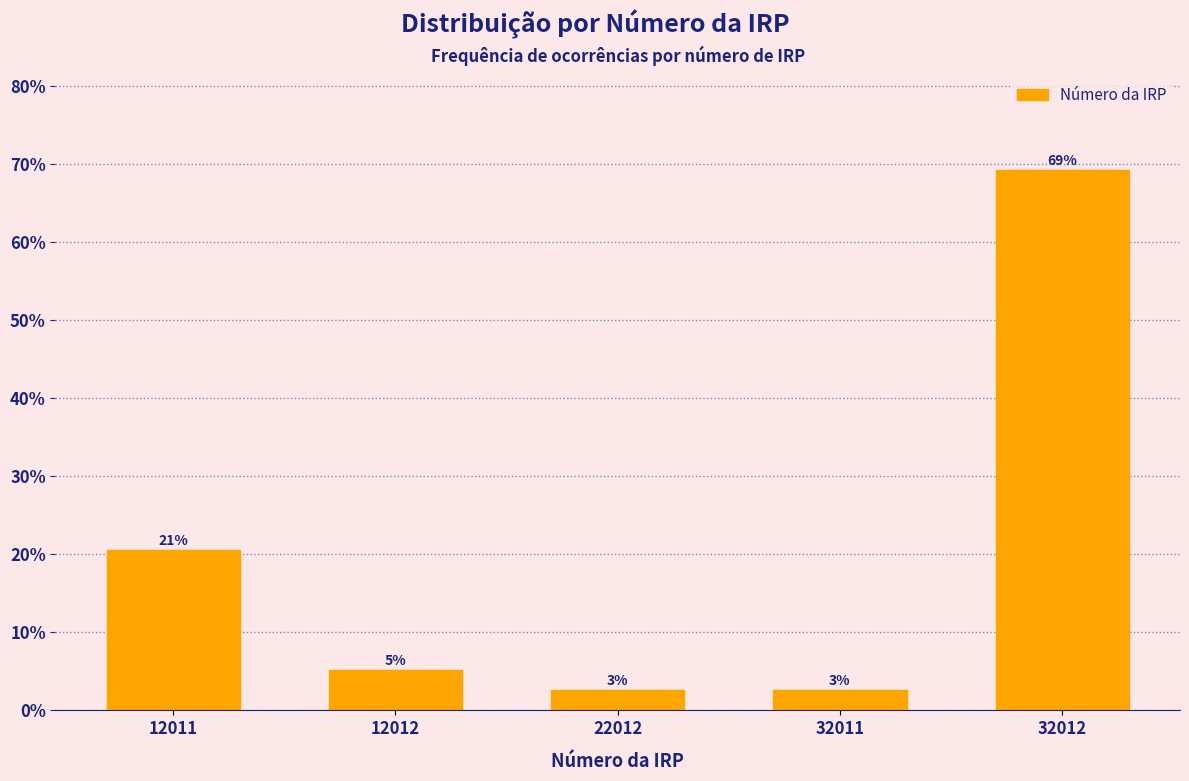

Are the bars horizontal?

No